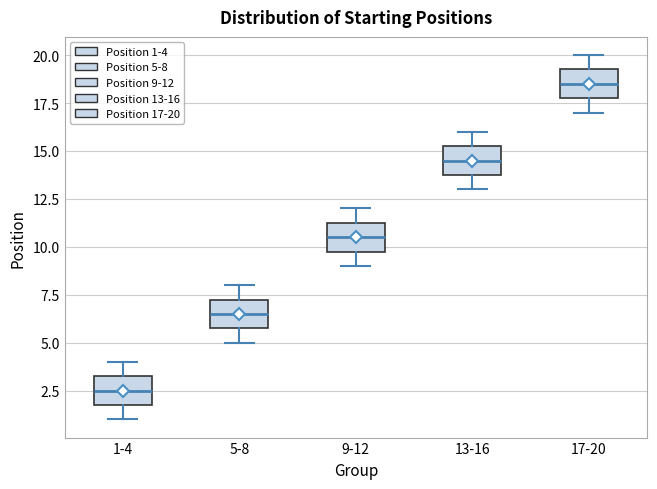

Which box has the highest median line?

17-20